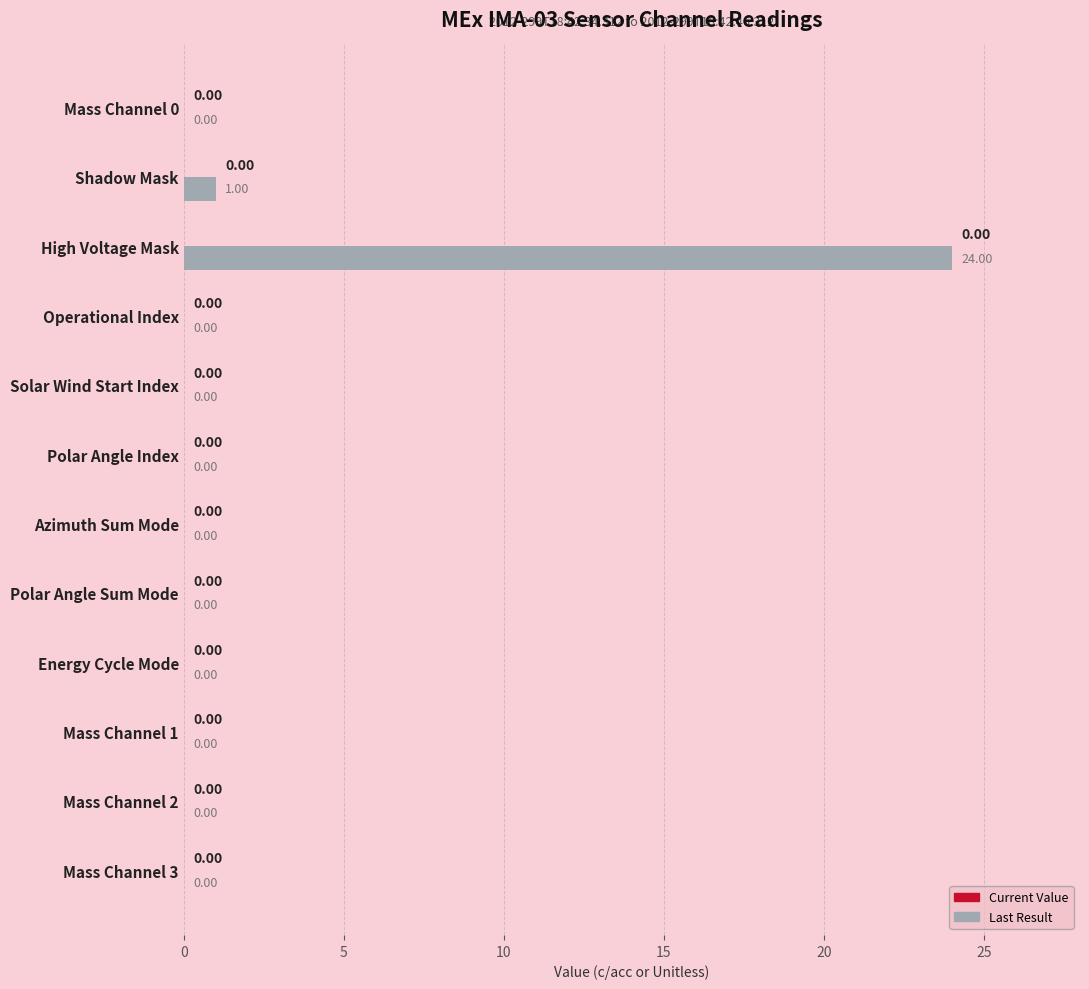

How many distinct data groups are displayed?

1